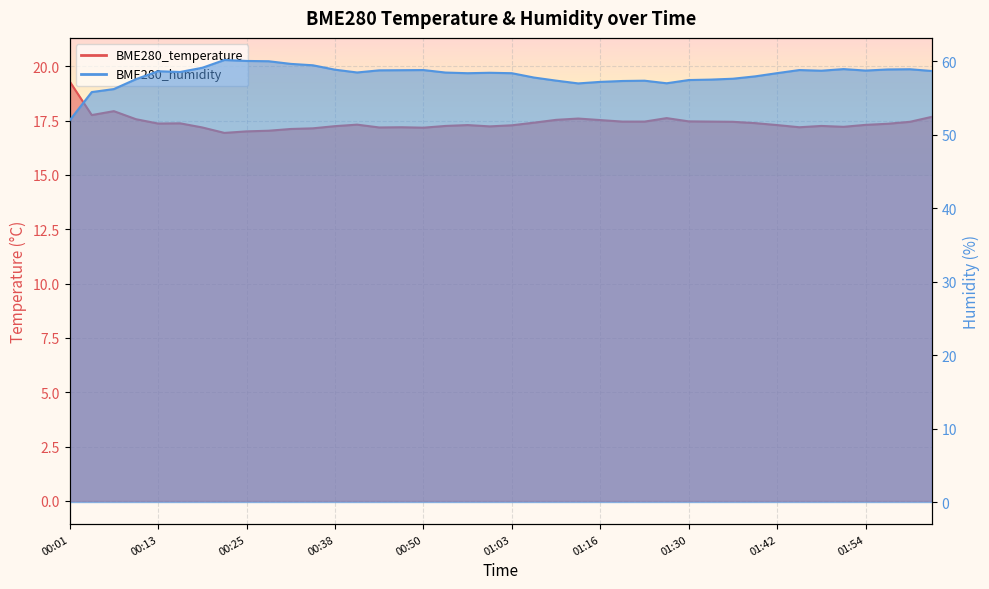

What are all the series names shown in the legend?

BME280_temperature, BME280_humidity